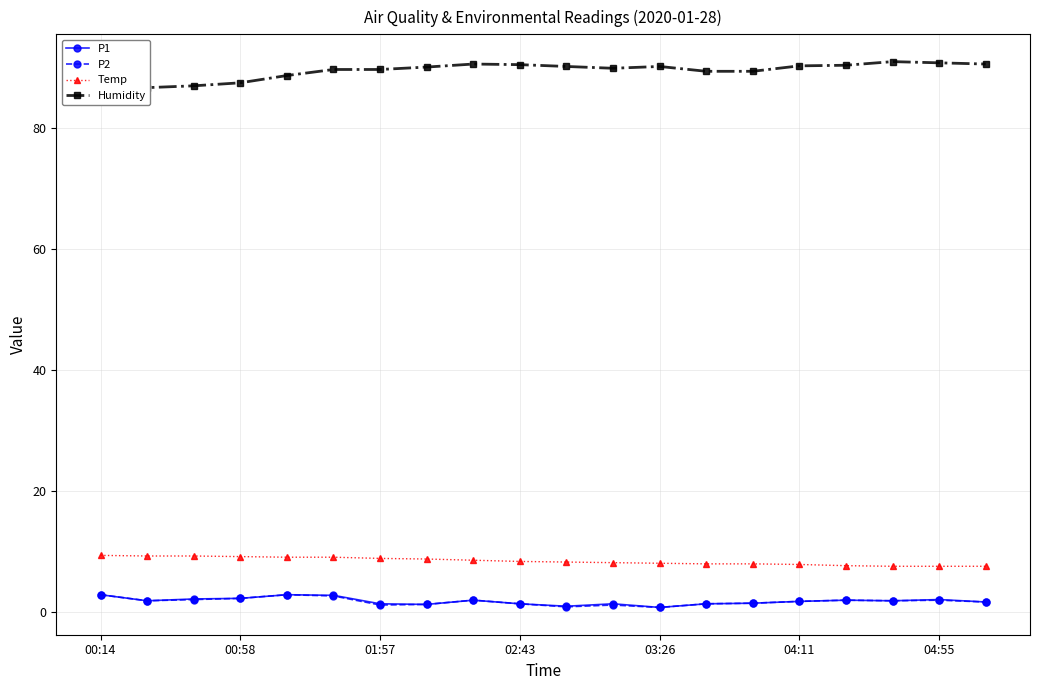

Is it true that Temp equals 8.2 at 11?

True